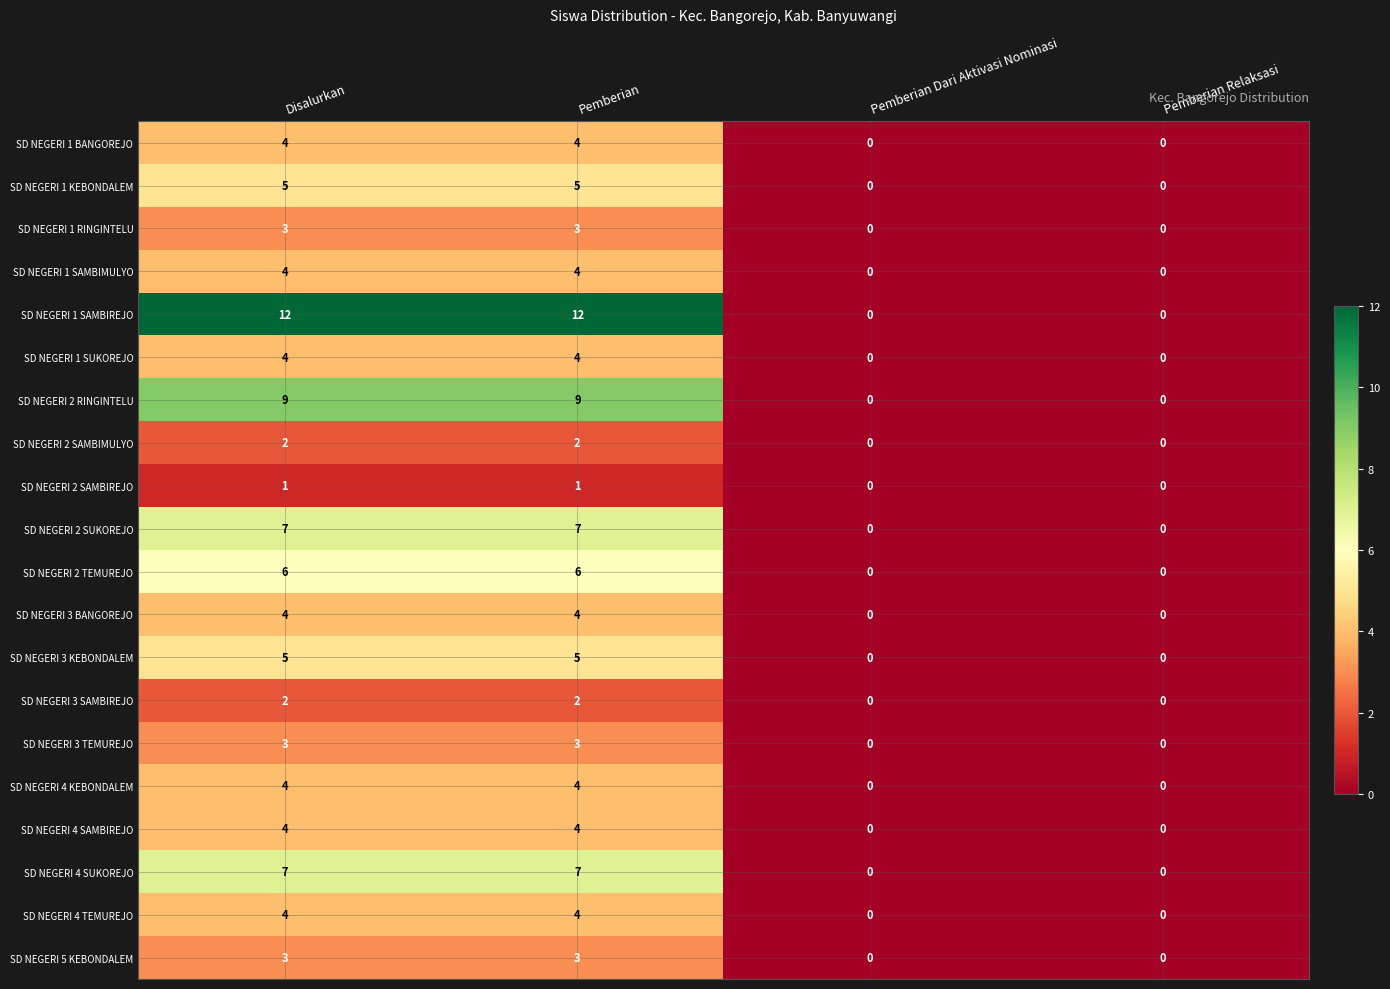

What is the difference between the maximum and second lowest values in the SD NEGERI 4 SUKOREJO series?

7